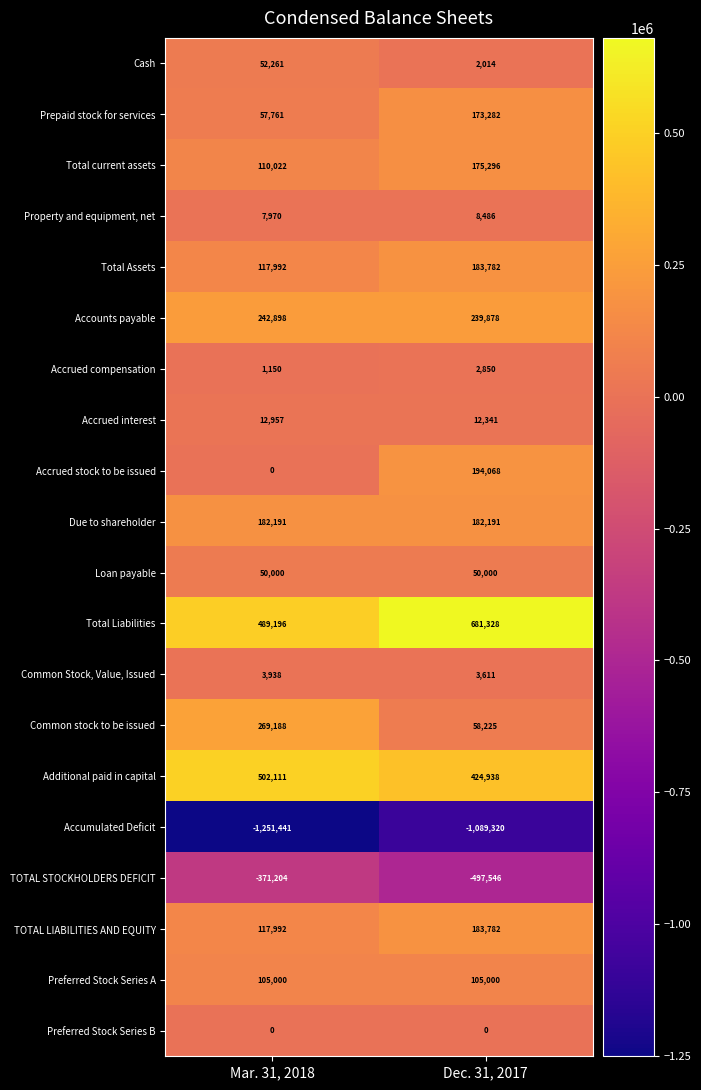

What is the difference between the highest and lowest values at Mar. 31, 2018?

1753552